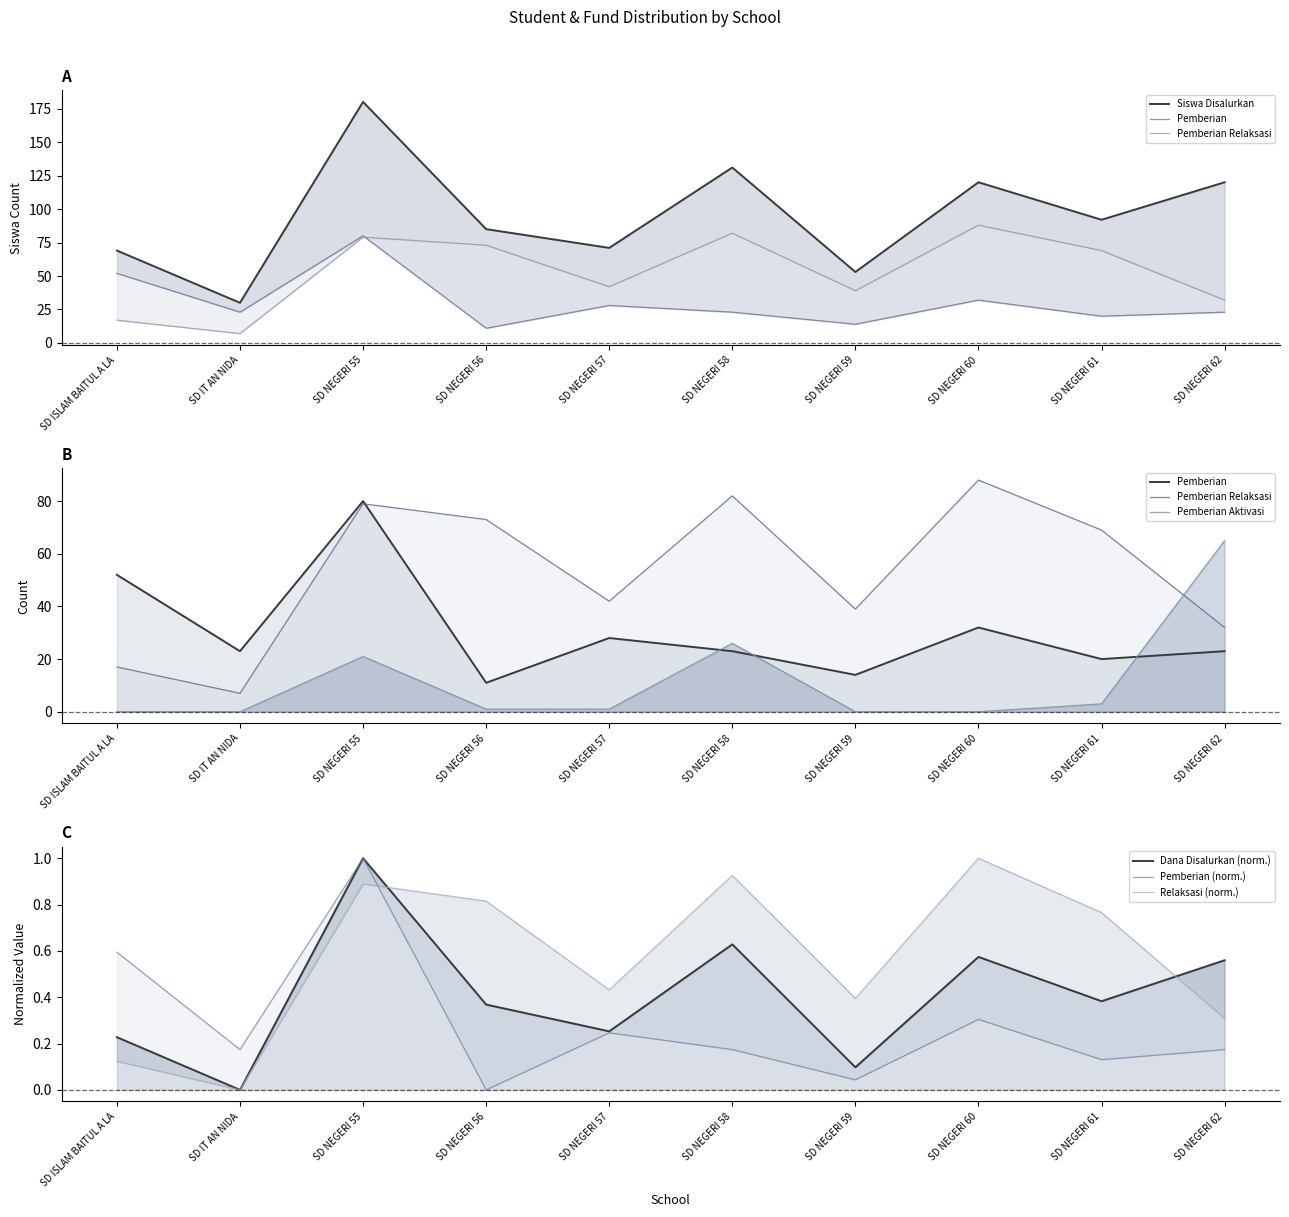

What is the approximate value of Pemberian at SD NEGERI 62?

23.0